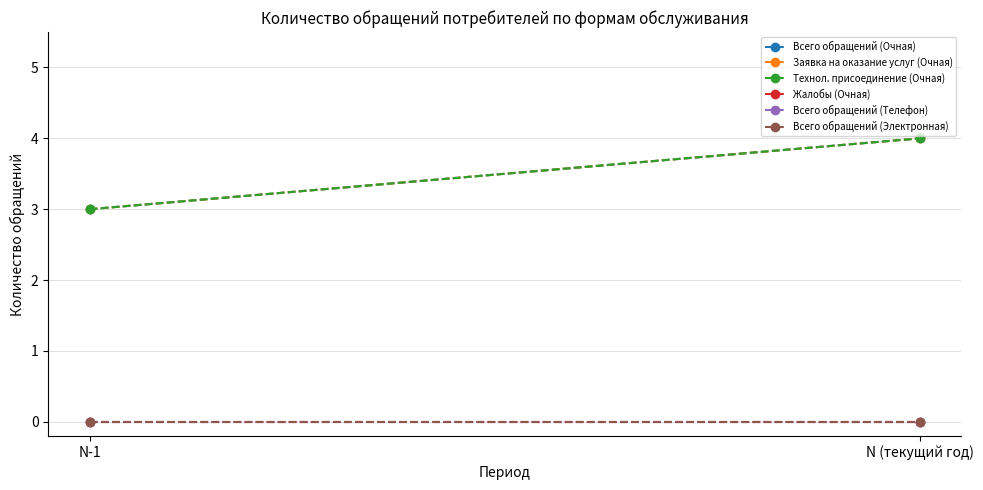

Reading left to right, transcribe all the data shown in this chart.

Всего обращений (Очная): 3	4
Заявка на оказание услуг (Очная): 3	4
Технол. присоединение (Очная): 3	4
Жалобы (Очная): 0	0
Всего обращений (Телефон): 0	0
Всего обращений (Электронная): 0	0